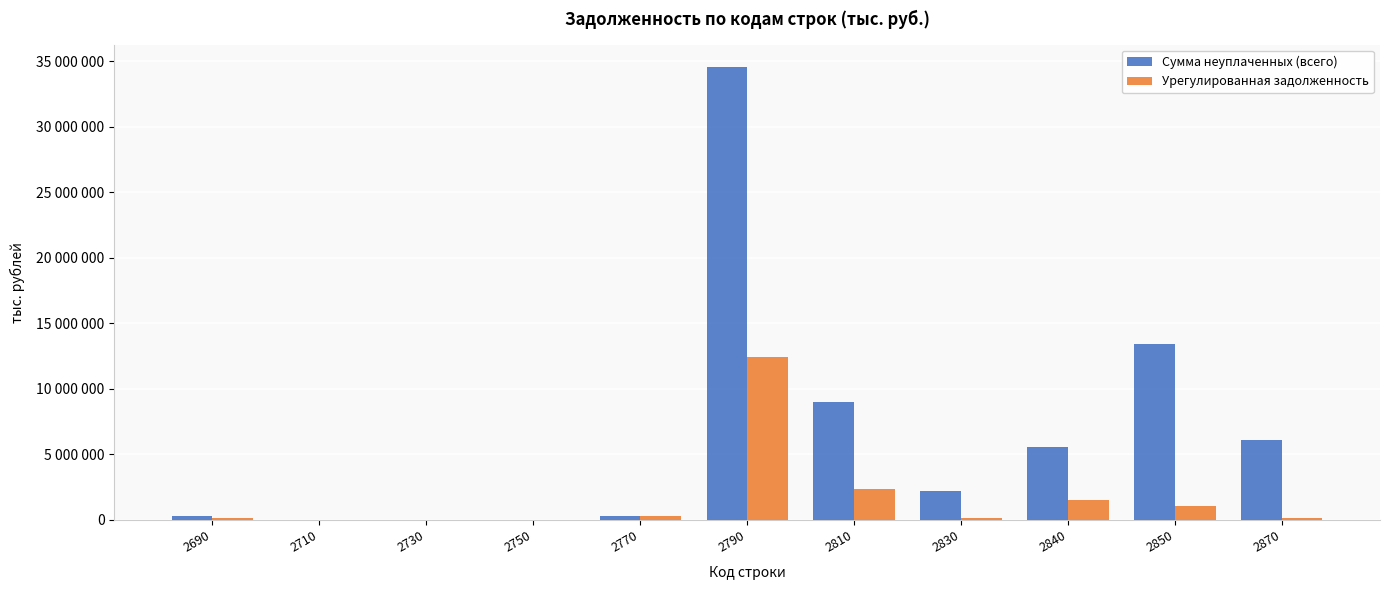

Which has a higher value, 2850 or 2730?

2850